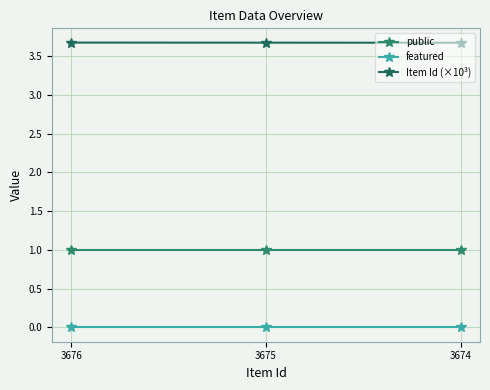

Reading right to left, list all the values displayed in this chart.

public: 3674=1.0	3675=1.0	3676=1.0
featured: 3674=0.0	3675=0.0	3676=0.0
Item Id (×10³): 3674=3.7	3675=3.7	3676=3.7